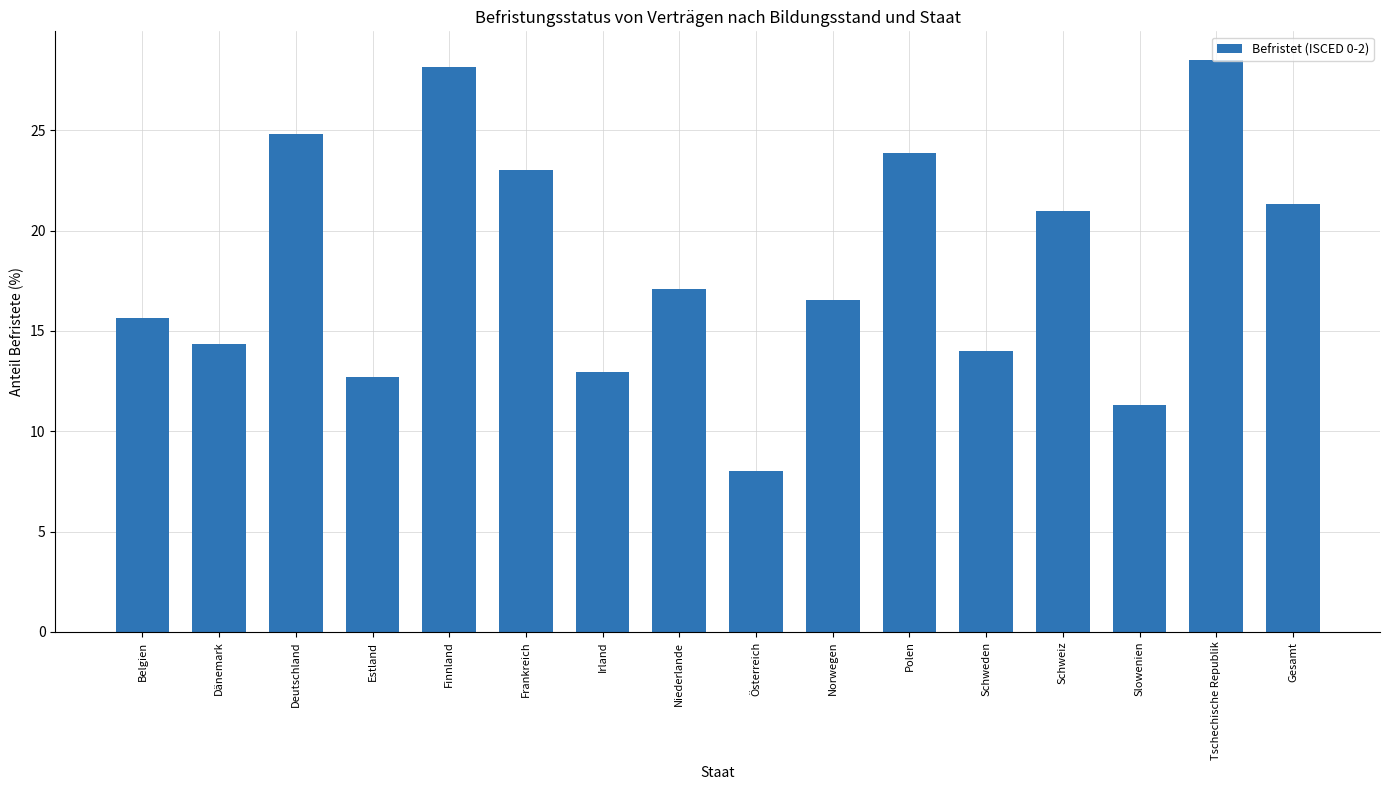

What is the label of the 10th bar from the right?

Irland